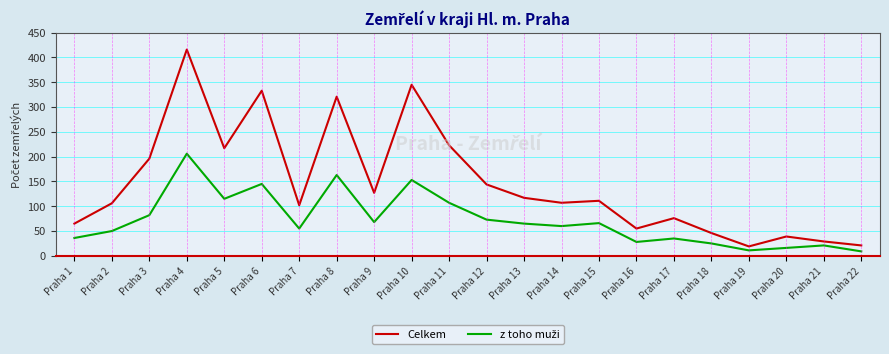

What is the highest value of the Celkem series?

416